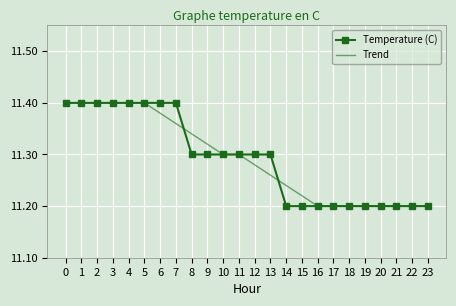

True or false: Trend has a value of 6.2 at 12.

False